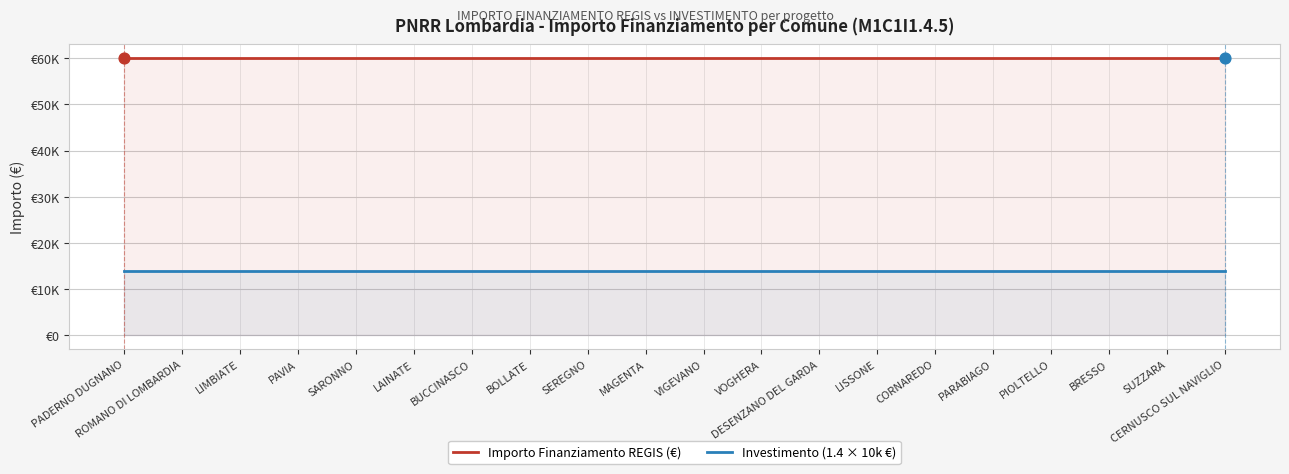

Which series reaches the maximum Y coordinate?

Importo Finanziamento REGIS (€)